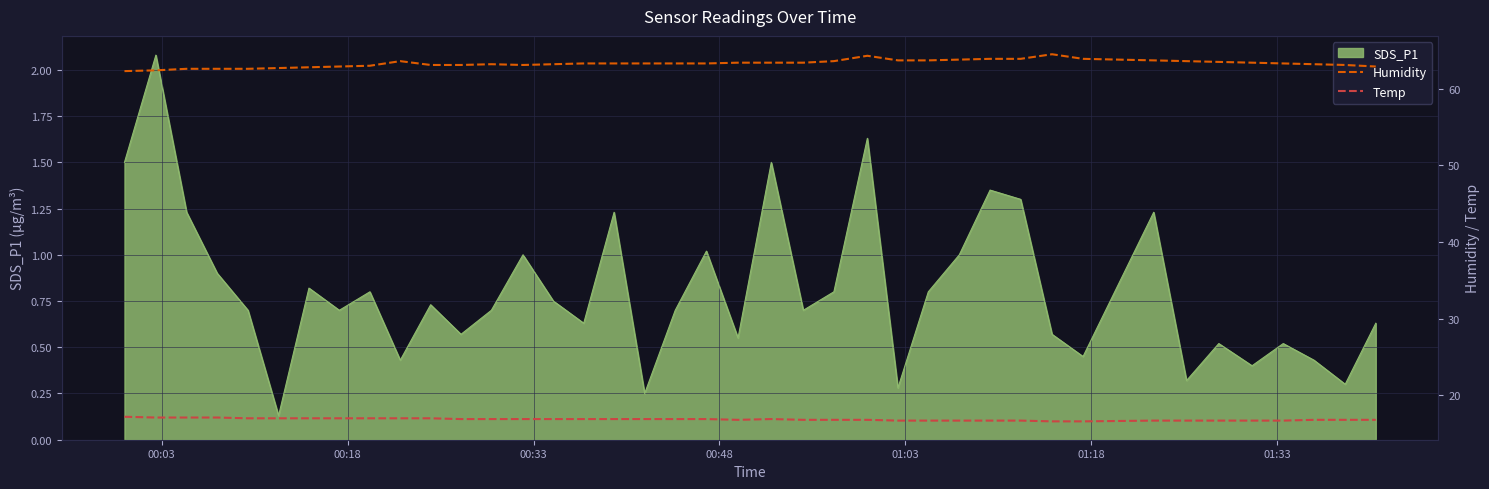

Is it true that Temp equals 23.4 at 01:03?

False